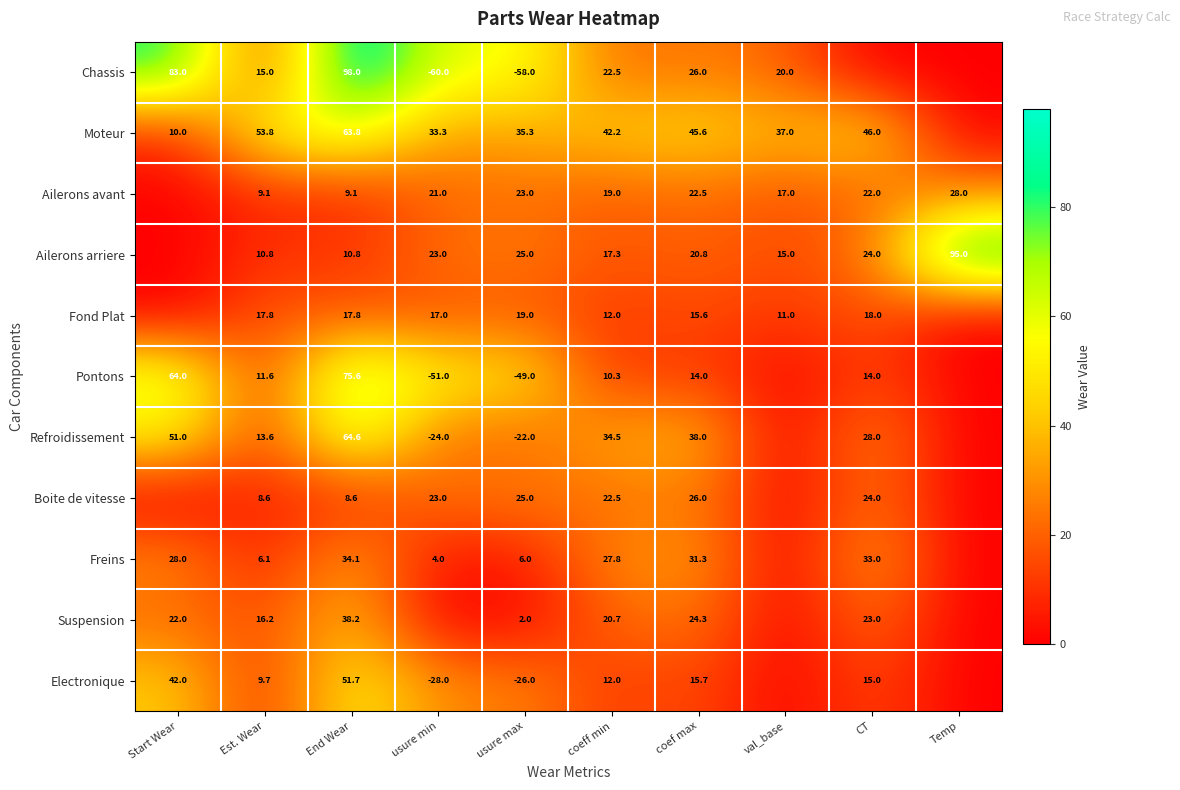

True or false: Pontons has a value of 14.0 at coef max.

True